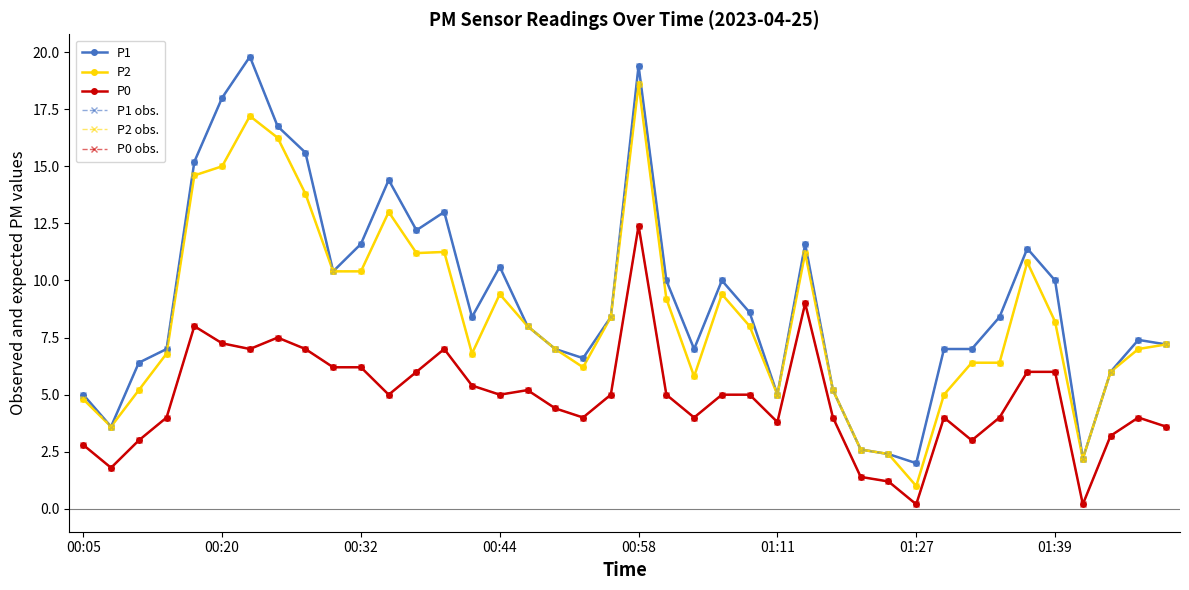

Is this an area chart (filled region under the line)?

No